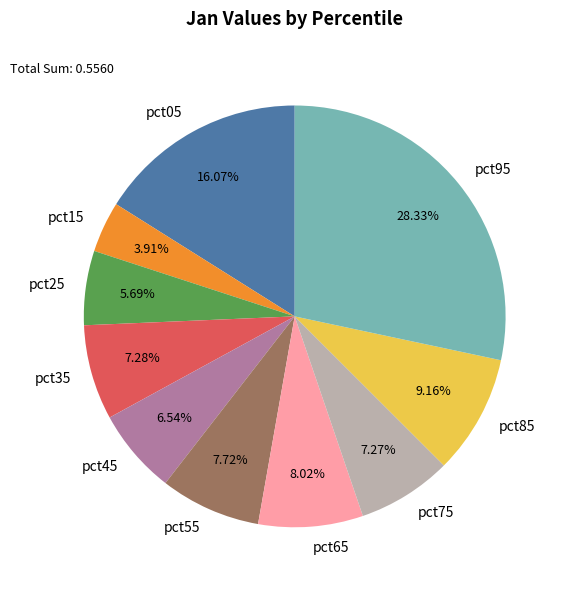

Which category has the smallest portion of the pie?

pct15